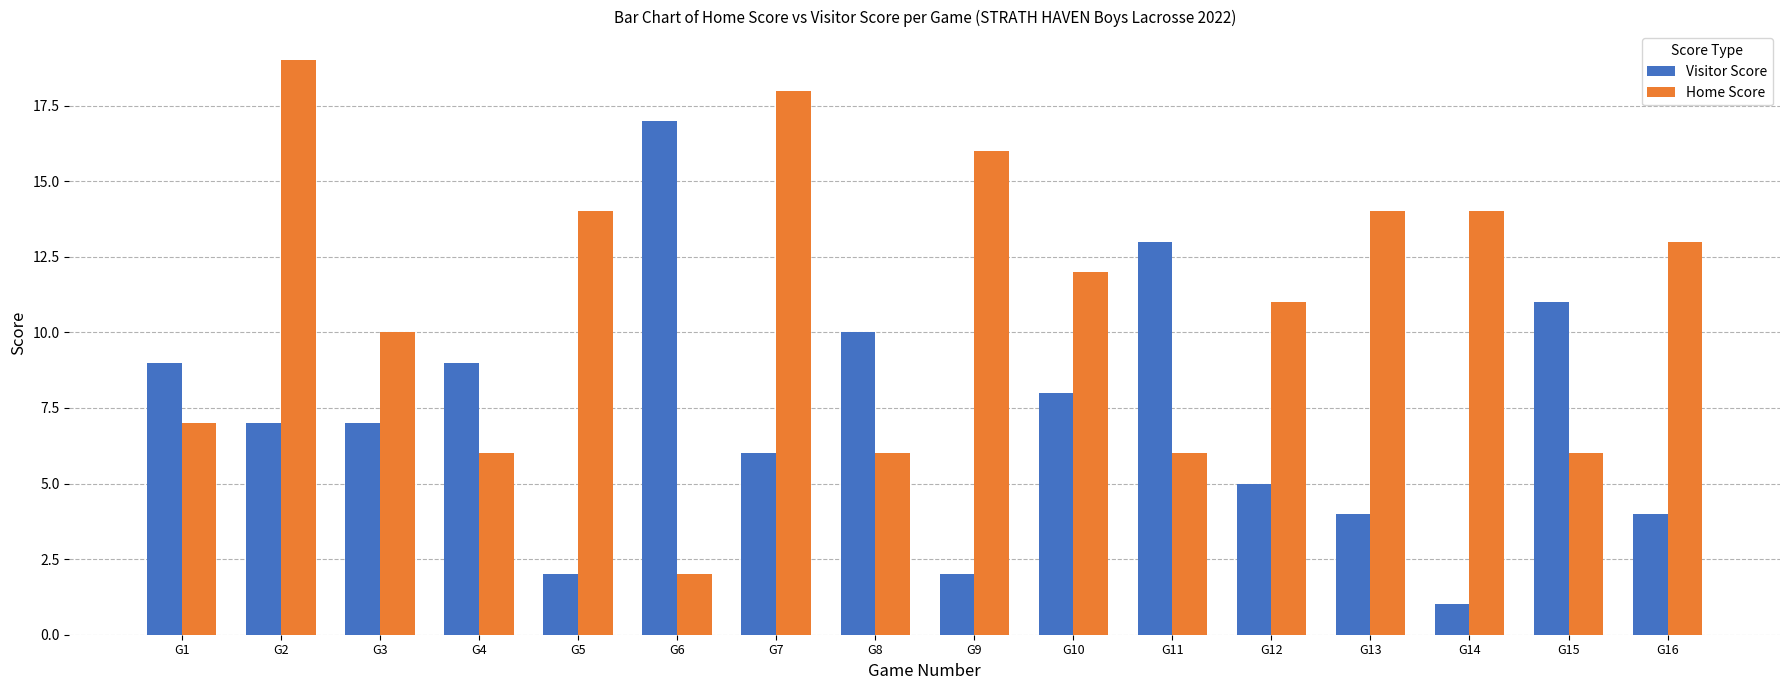

How many bars are there in each group?

2